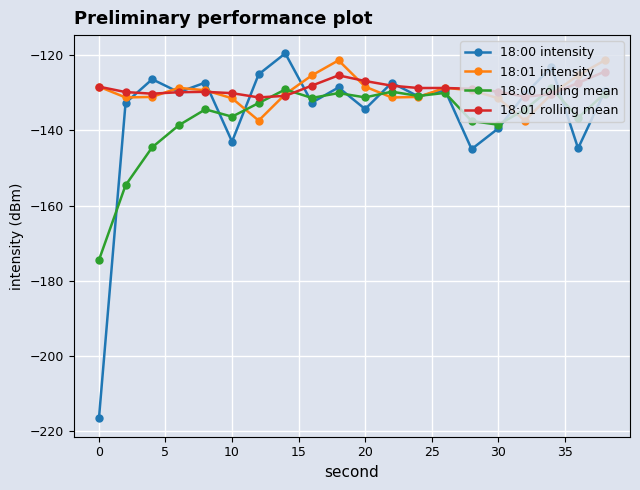

What is the sum of all 18:00 intensity values?

-2715.9